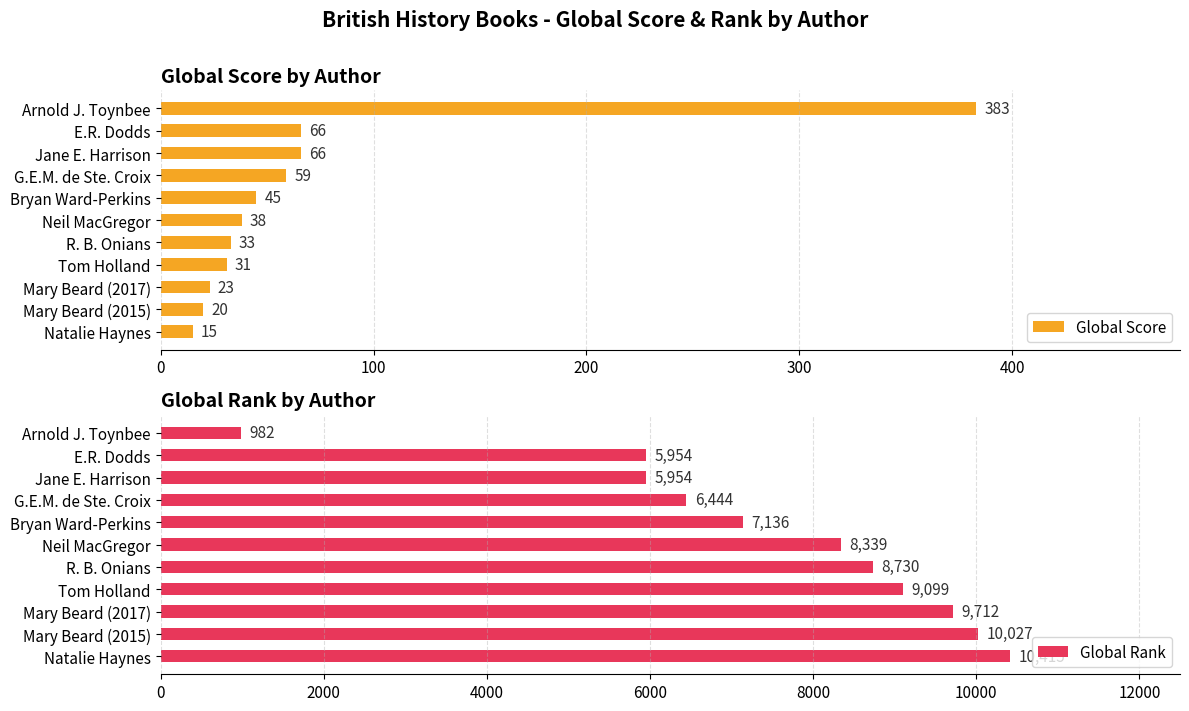

What value does the Global Score series have at Neil MacGregor?

38